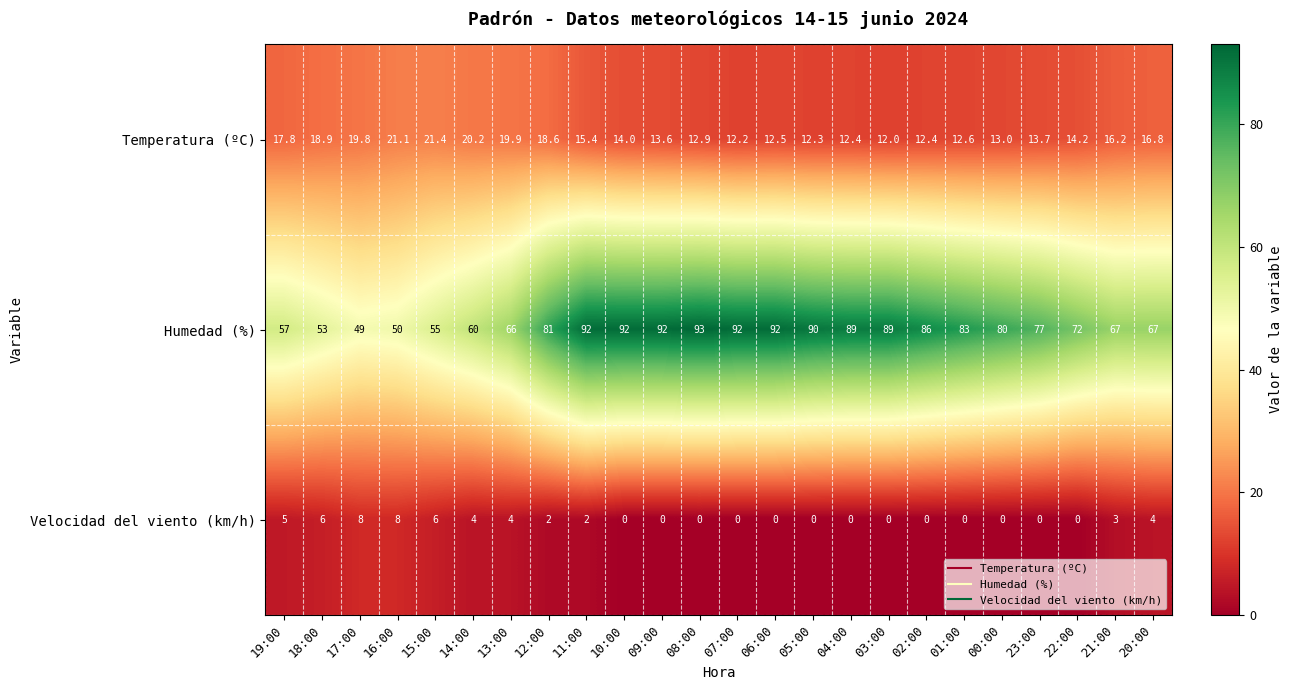

What is the difference between the second highest and second lowest values in the Temperatura (ºC) series?

8.9